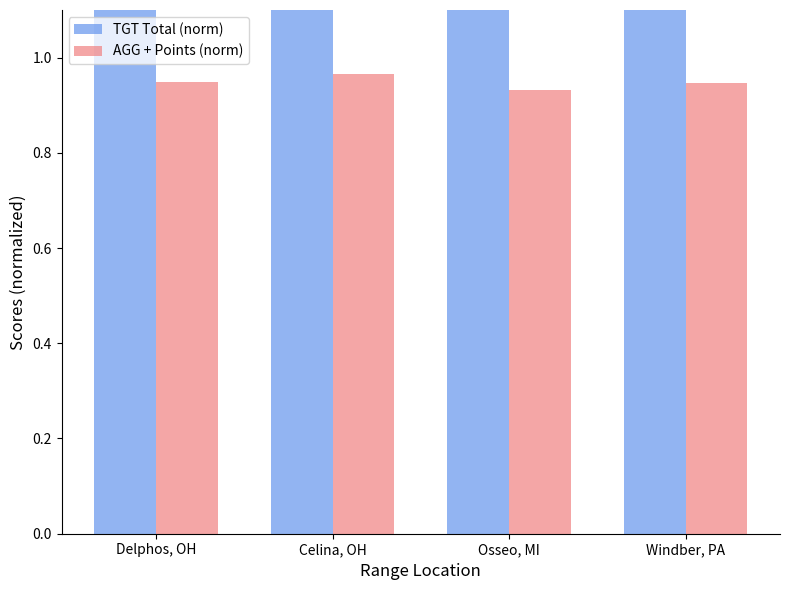

Reading left to right, what are all the values shown in this chart?

TGT Total (norm): Delphos, OH=4.1	Celina, OH=4.0	Osseo, MI=4.5	Windber, PA=5.5
AGG + Points (norm): Delphos, OH=0.9	Celina, OH=1.0	Osseo, MI=0.9	Windber, PA=0.9